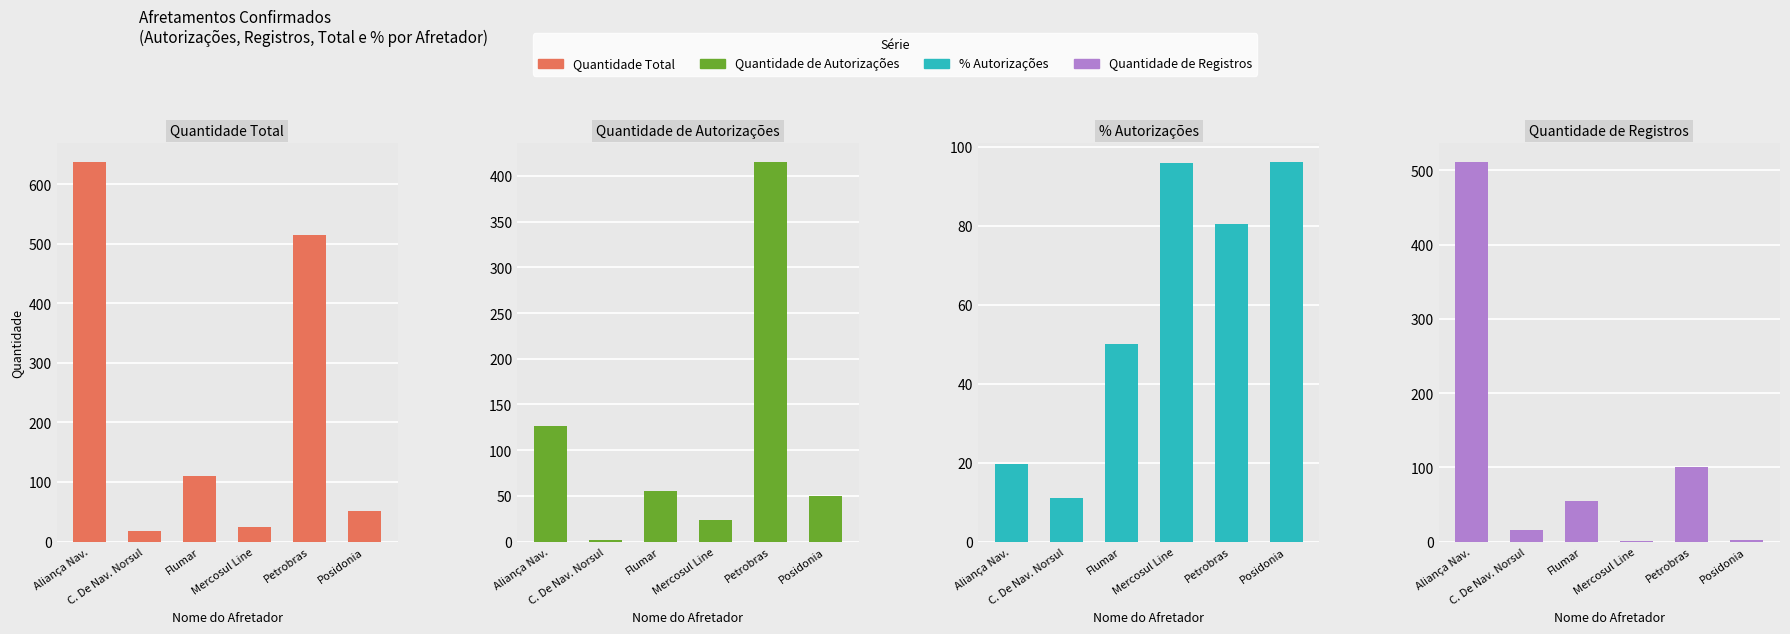

How many groups of bars are there?

6